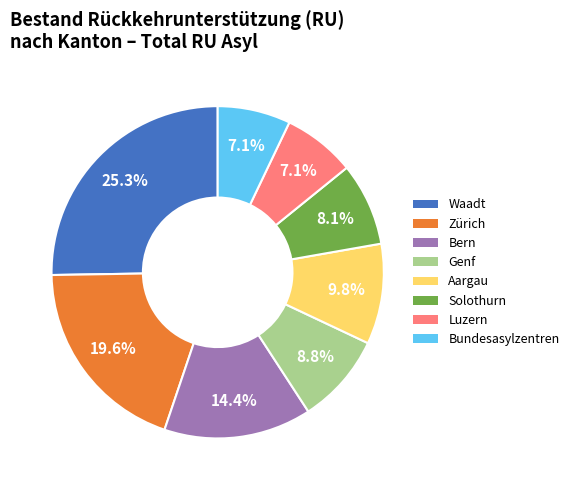

How many segments does this pie chart have?

8